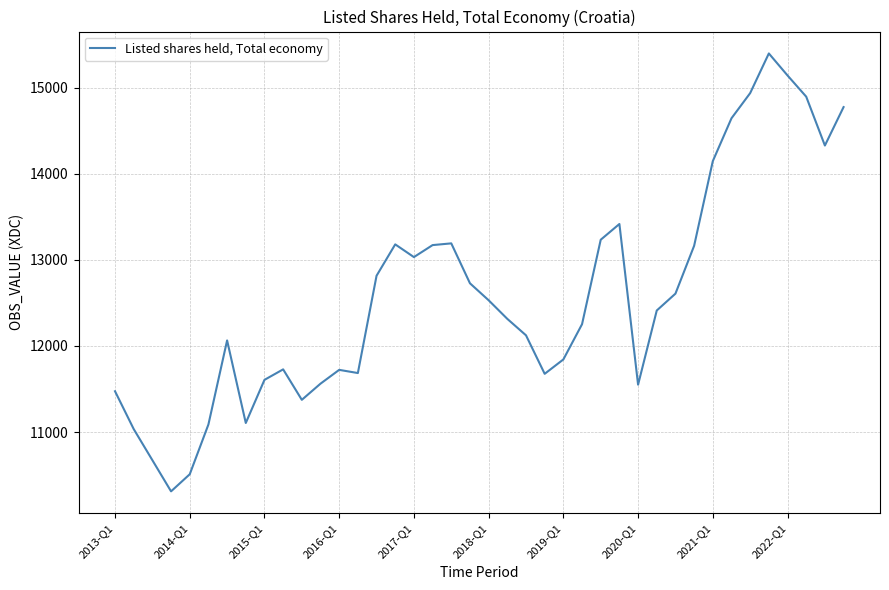

What is the greatest value displayed?

15396.1